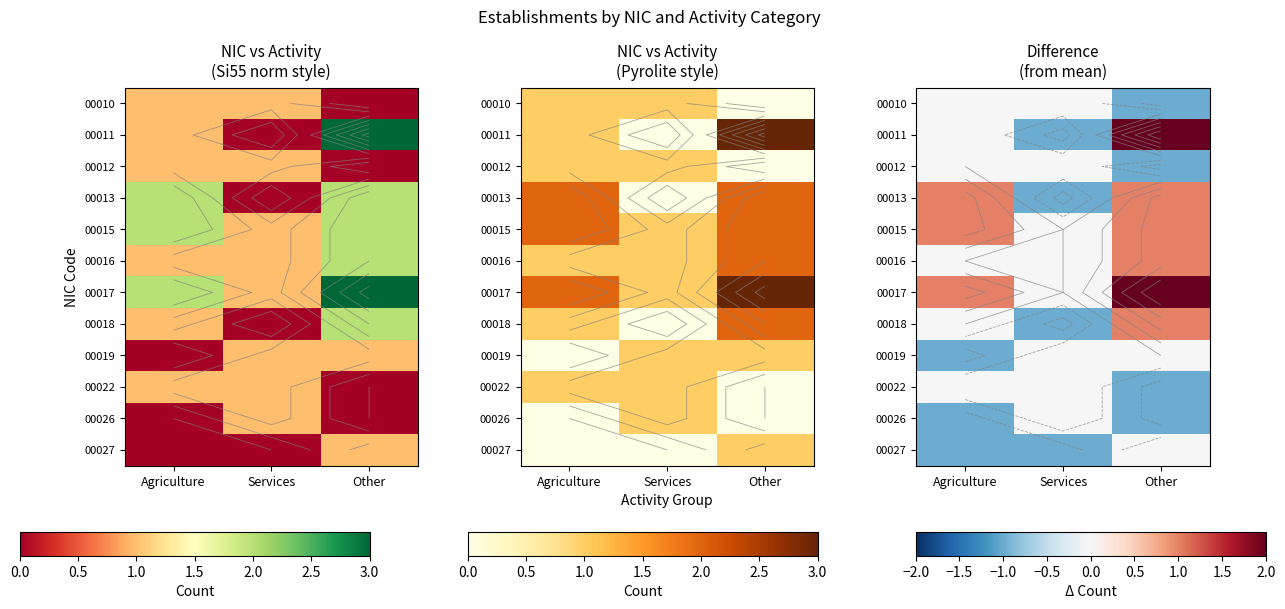

Where is 00011 nearest to the value 0?

Agriculture